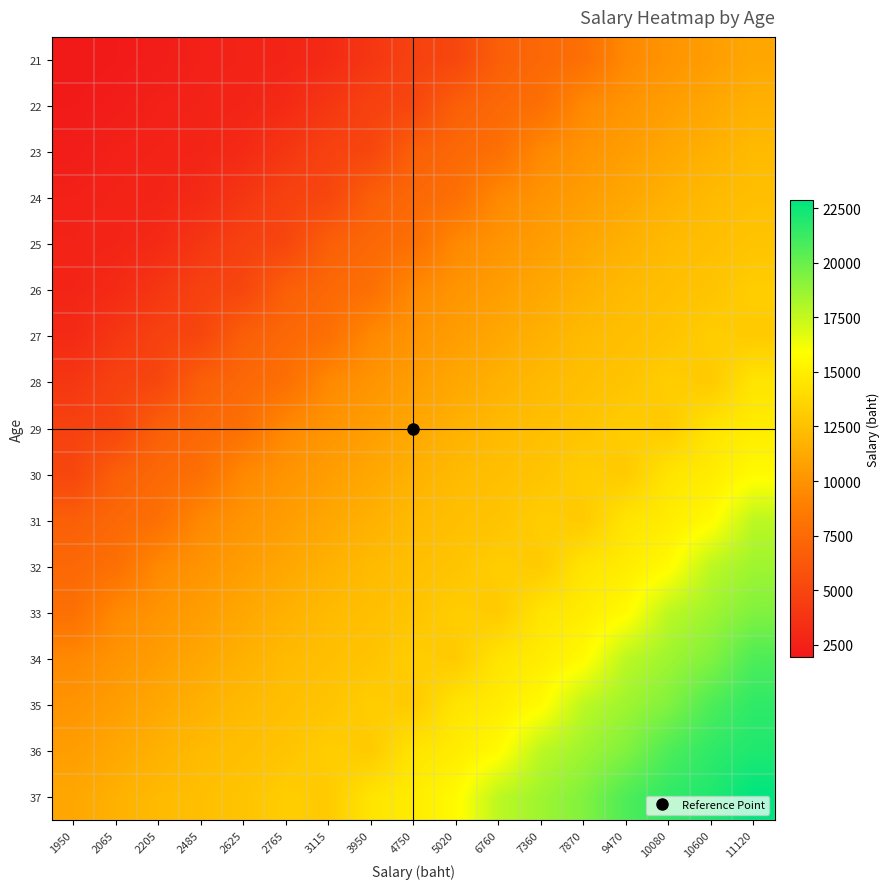

What is the maximum value shown in the chart?

22860